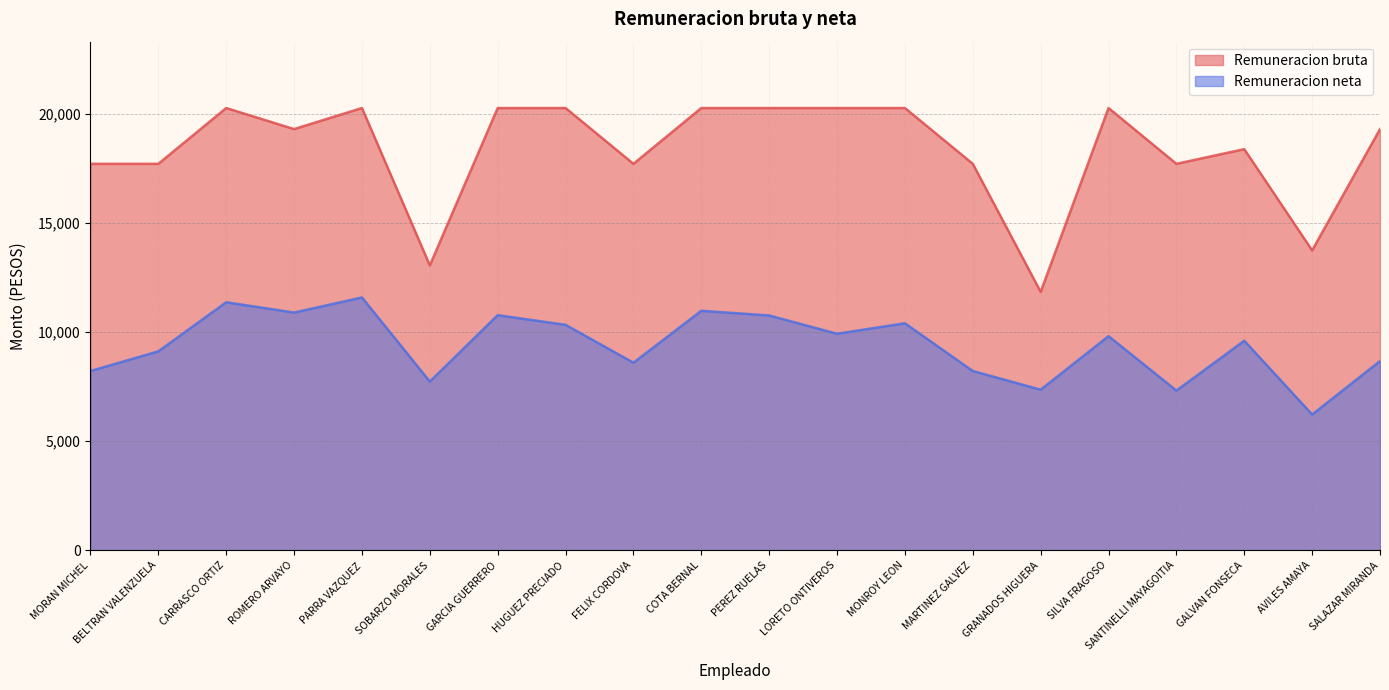

List the series in order of their overall mean, highest first.

Remuneracion bruta, Remuneracion neta